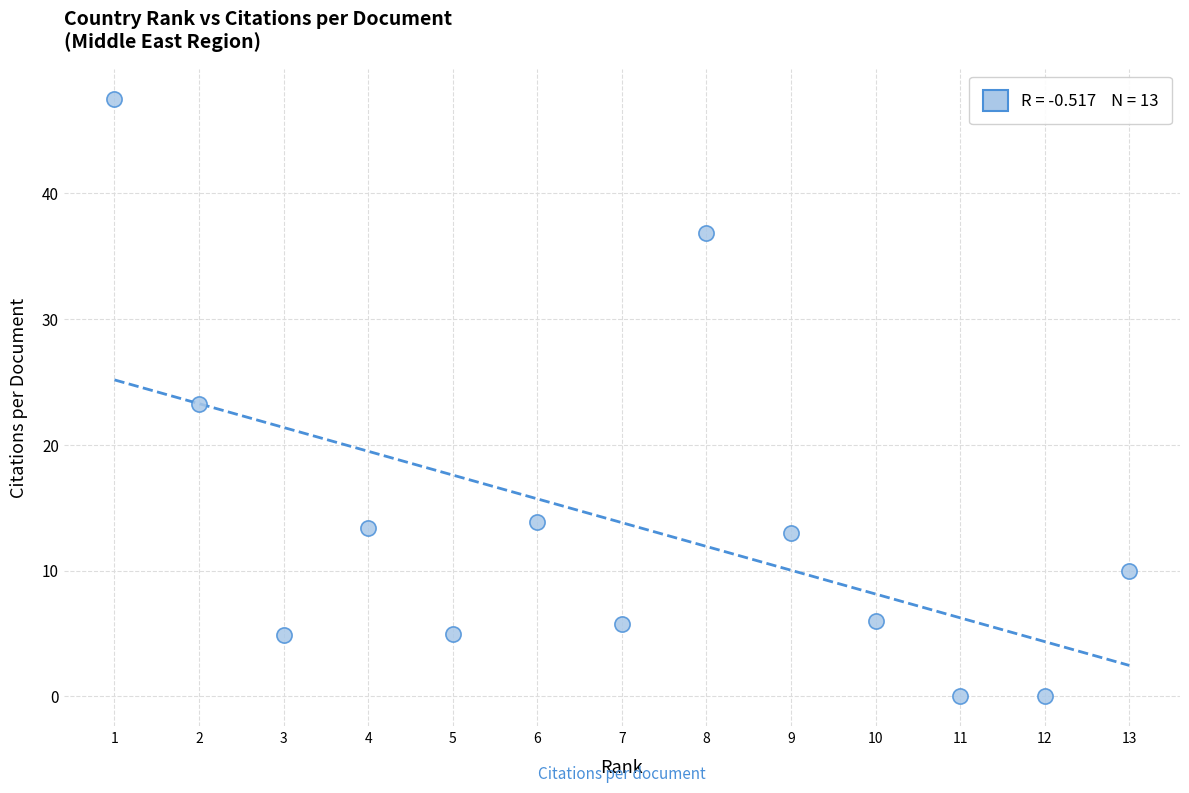

What is the range of Y values (max minus min)?

47.5